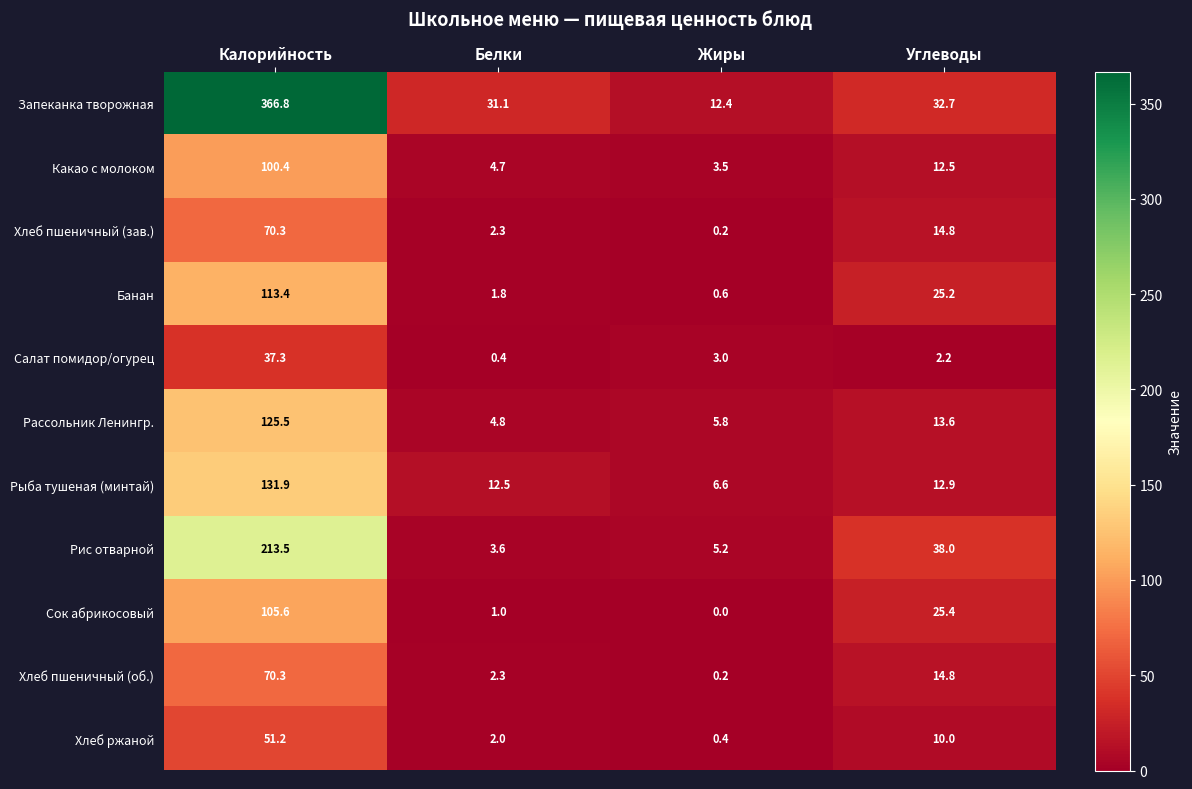

What is the maximum value shown in the chart?

366.8